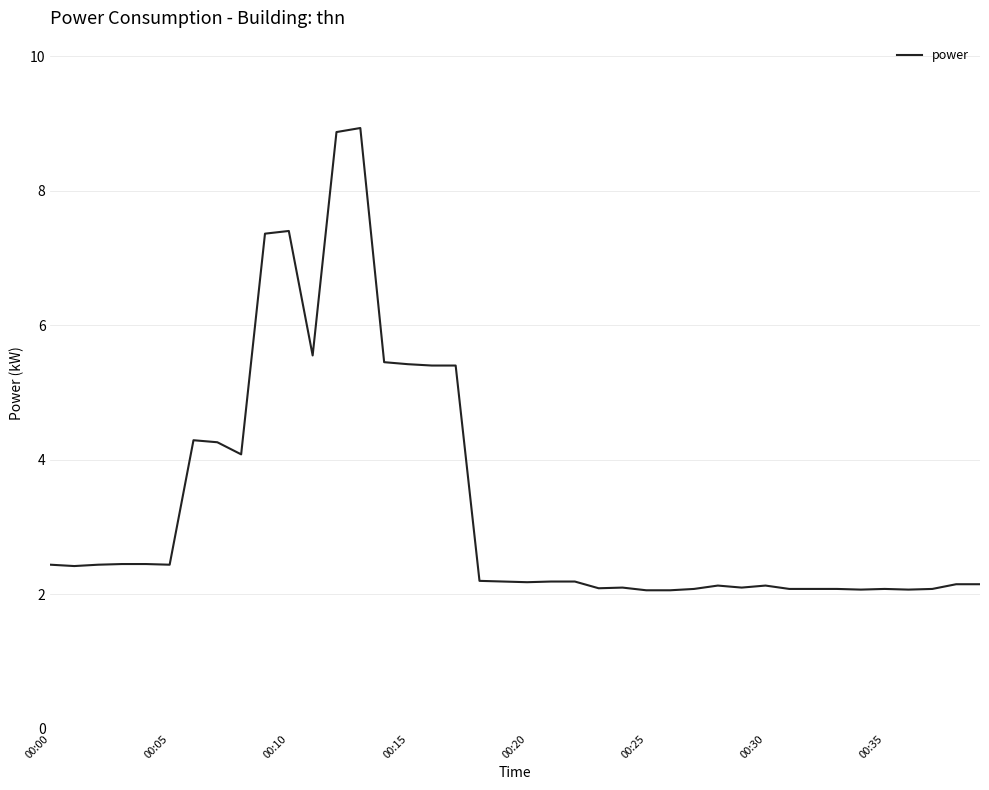

What is the difference between the maximum and minimum values?

6.9